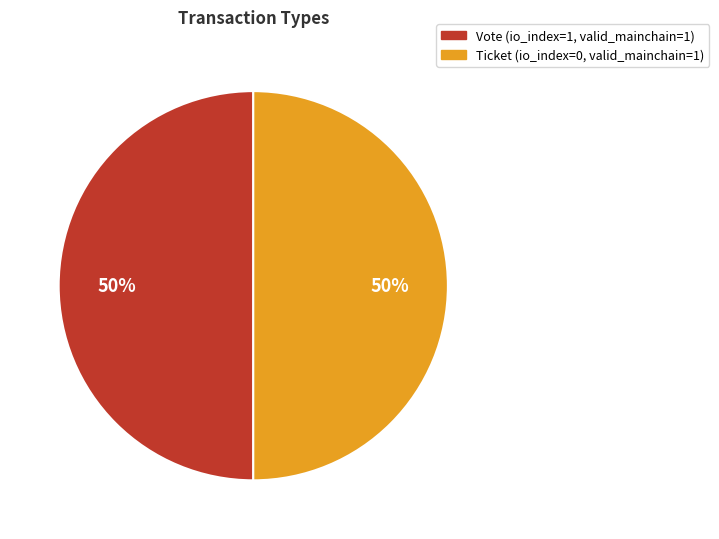

The Vote slice represents 50% of the pie. True or false?

True